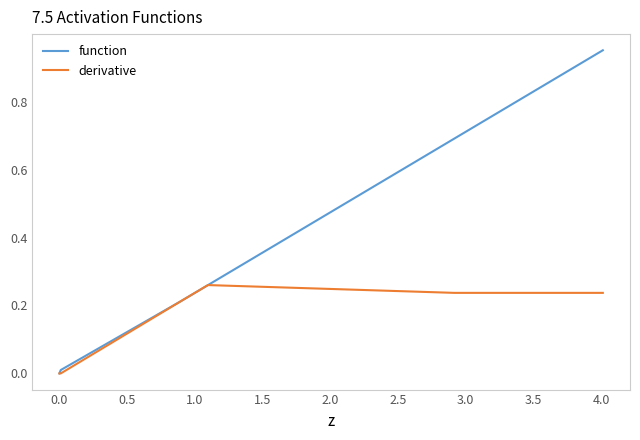

Which series has the widest spread of values?

function